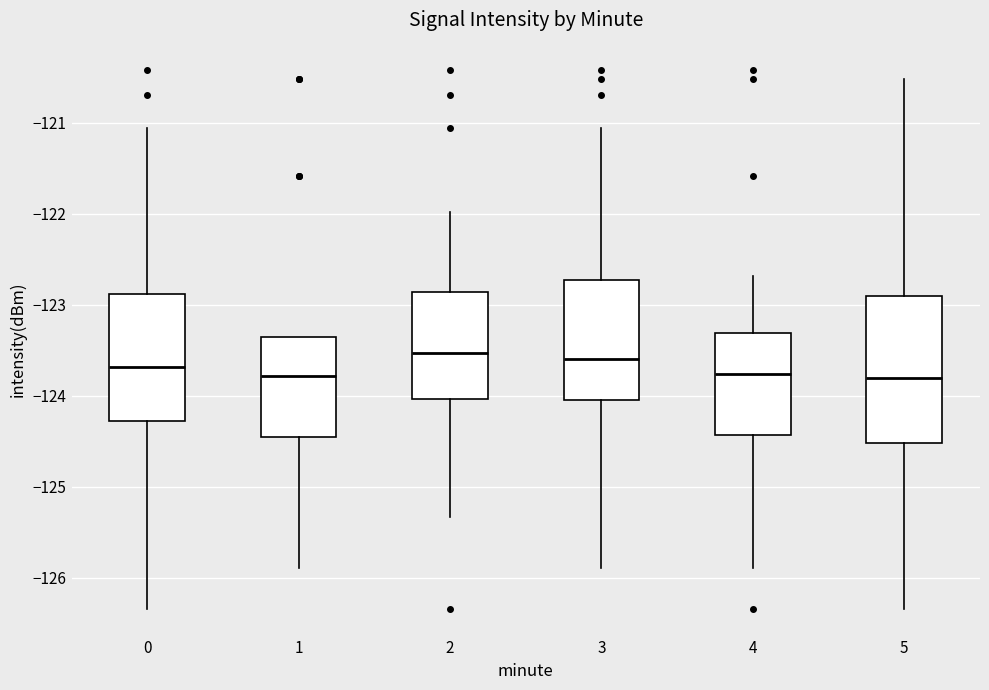

Reading left to right, read every box against the y-axis: the position of its median line, the range the box covers, and the ends of its whiskers. The values are not printed on the chart, so give them approximately, as read against the axis.

0: median -123.7, box -124.3 to -122.9, whiskers -126.3 to -121.1
1: median -123.8, box -124.5 to -123.4, whiskers -125.9 to -123.4
2: median -123.5, box -124.0 to -122.9, whiskers -125.3 to -122.0
3: median -123.6, box -124.1 to -122.7, whiskers -125.9 to -121.1
4: median -123.8, box -124.4 to -123.3, whiskers -125.9 to -122.7
5: median -123.8, box -124.5 to -122.9, whiskers -126.3 to -120.5